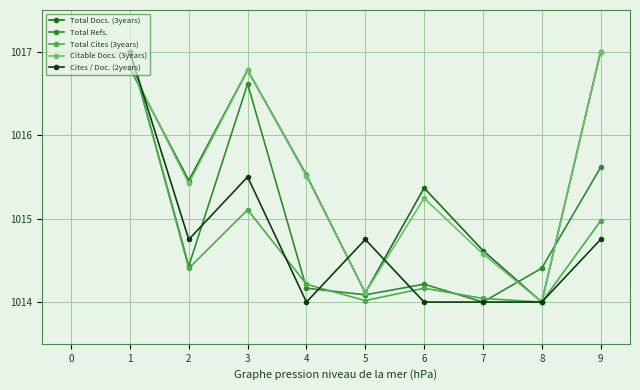

What is the maximum value for Total Cites (3years)?

1017.0